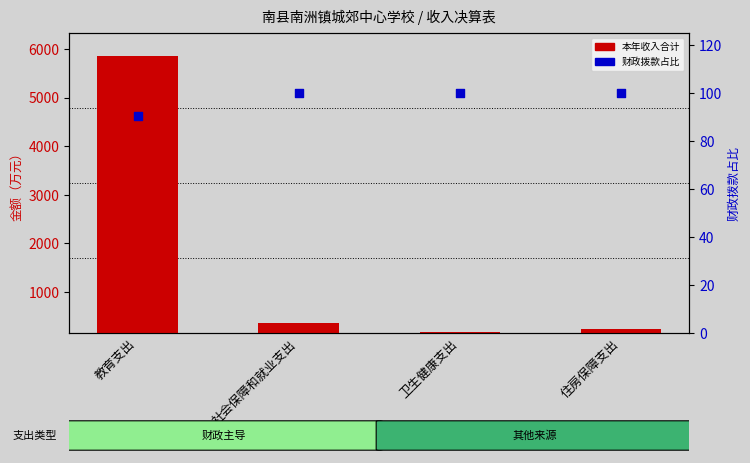

Which series has the widest spread of Y values?

本年收入合计